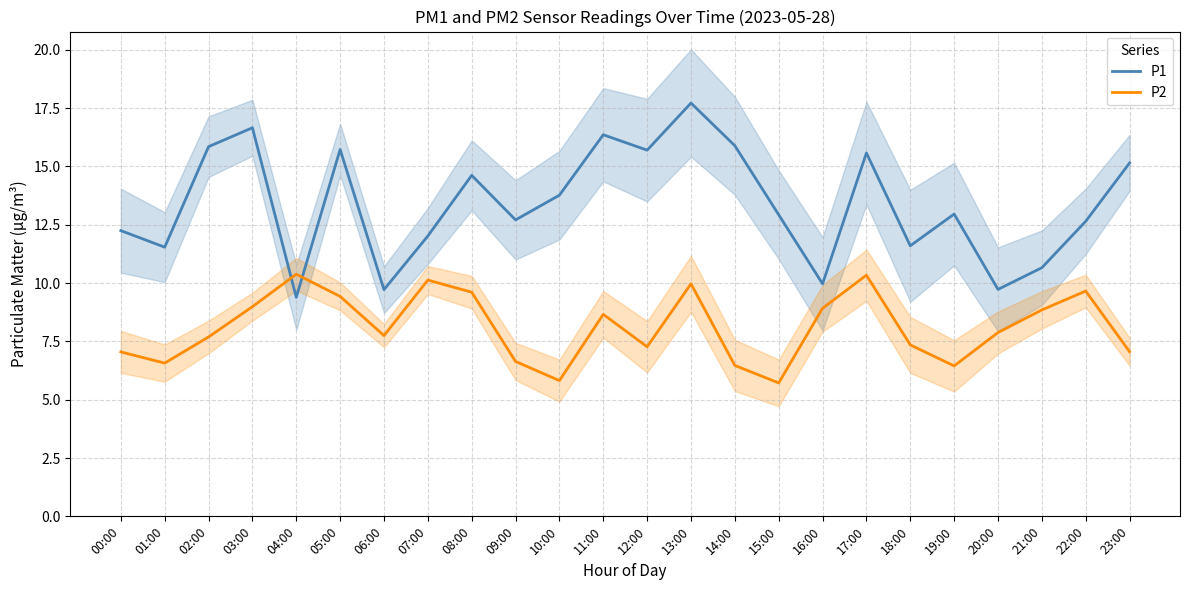

List the series in order of their peak value, lowest first.

P2, P1